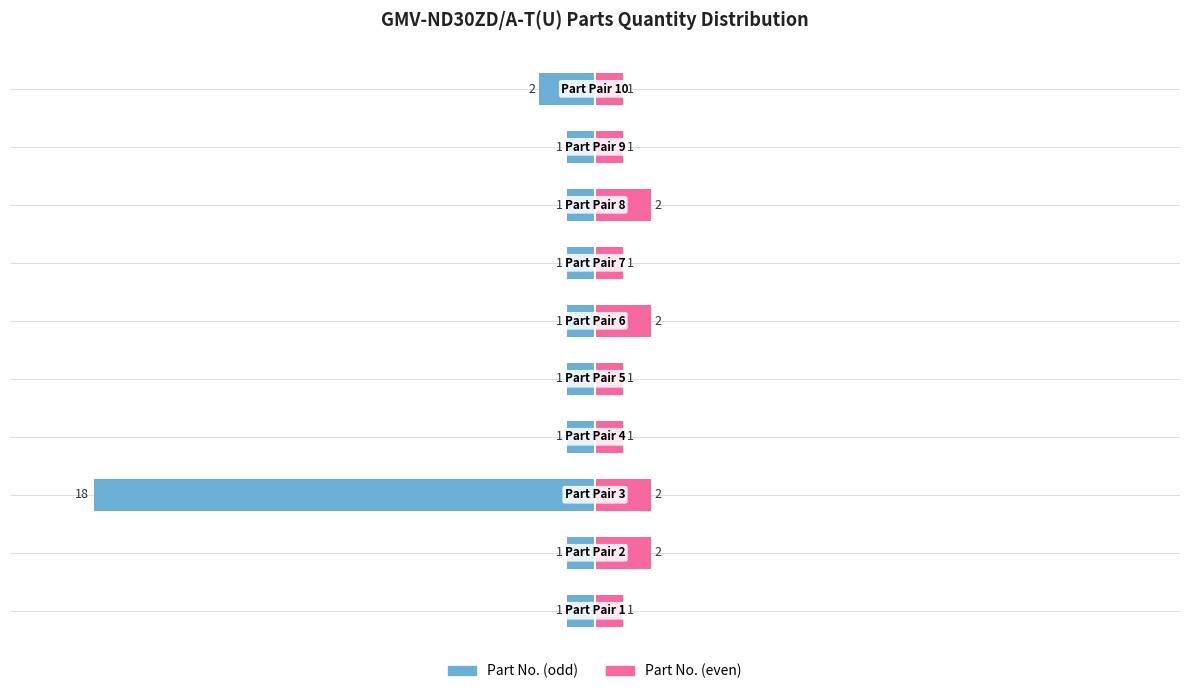

What is the value of the Part No. (odd) bar at the 5th from the left?

-1